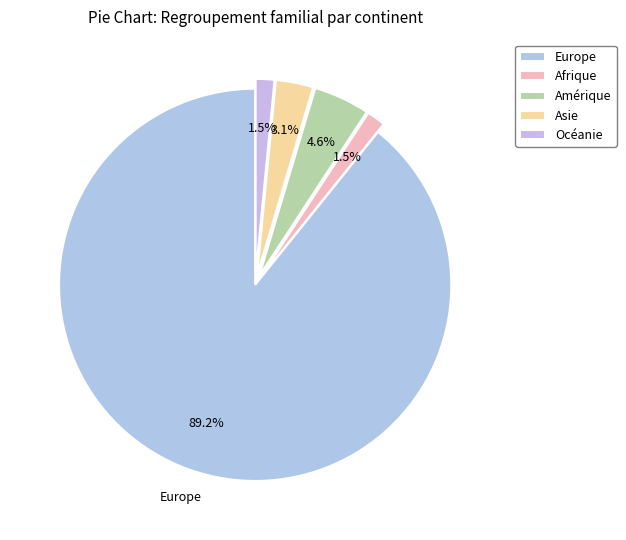

How many slices are in this pie chart?

5